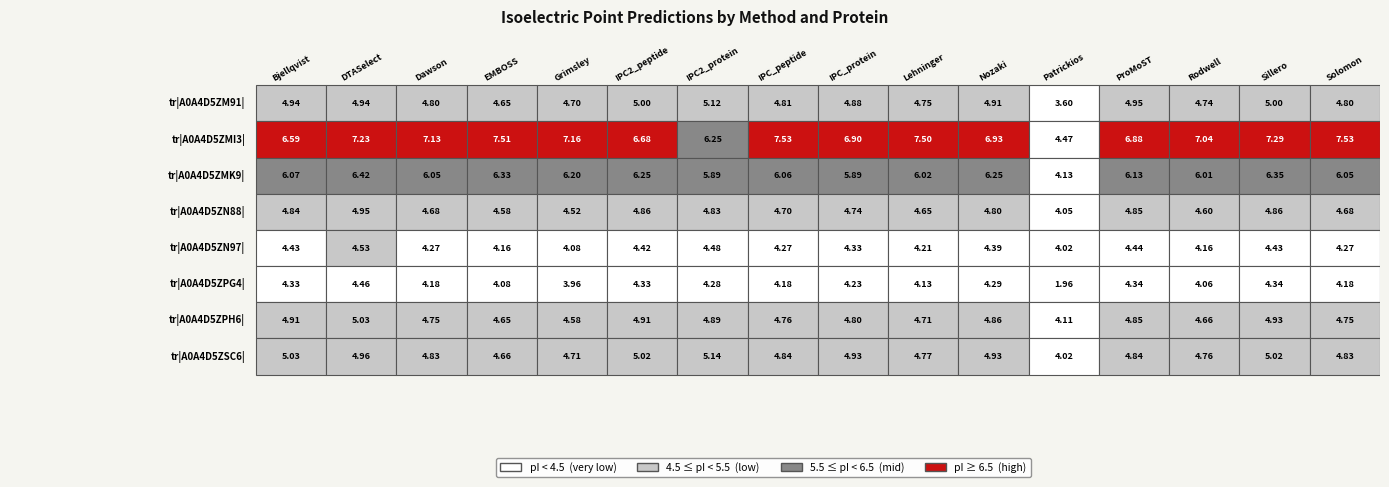

How many values in the tr|A0A4D5ZMI3| series are below 7?

7